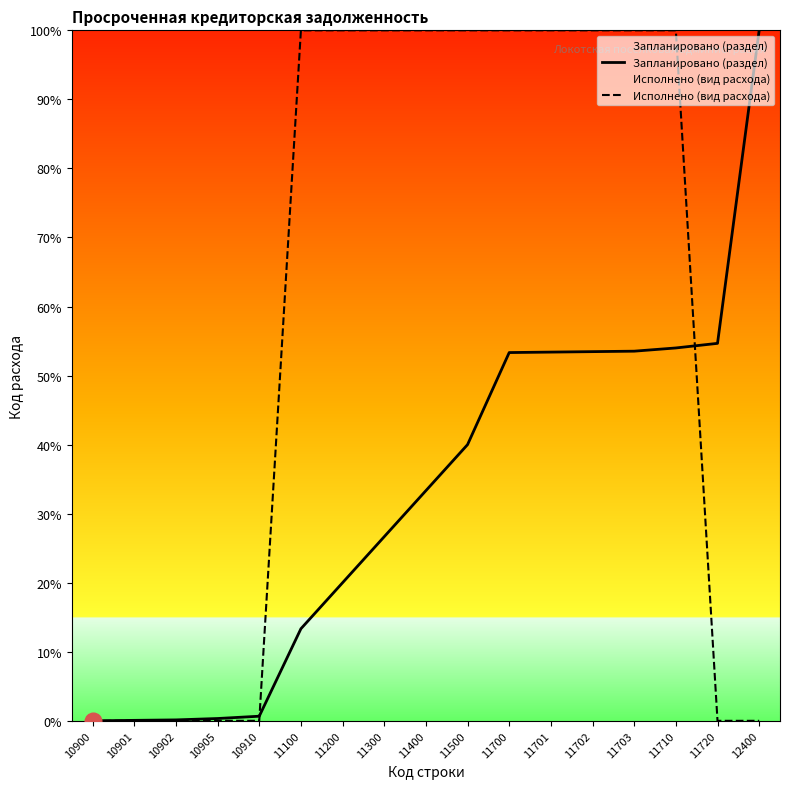

True or false: Исполнено (вид расхода) and Запланировано (раздел) cross at least once.

True